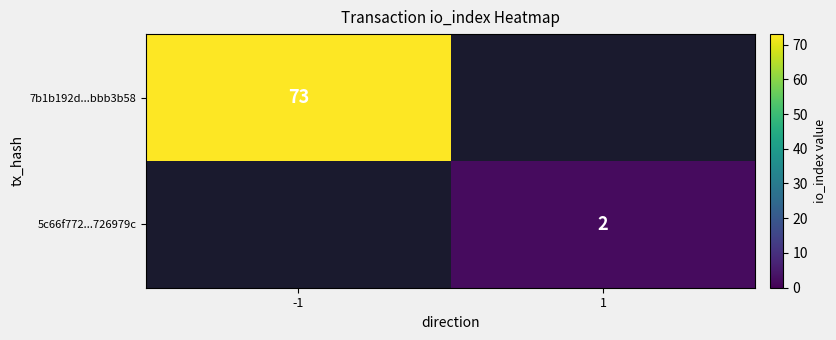

The value of 7b1b192d...bbb3b58 at -1 is 73. True or false?

True